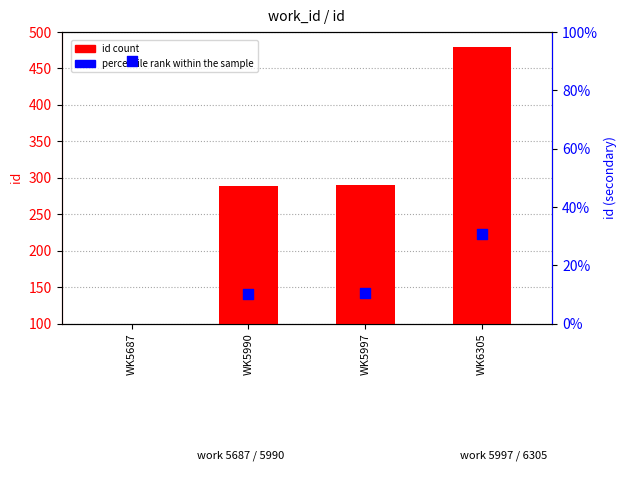

At how many categories does at least one series exceed 267?

3